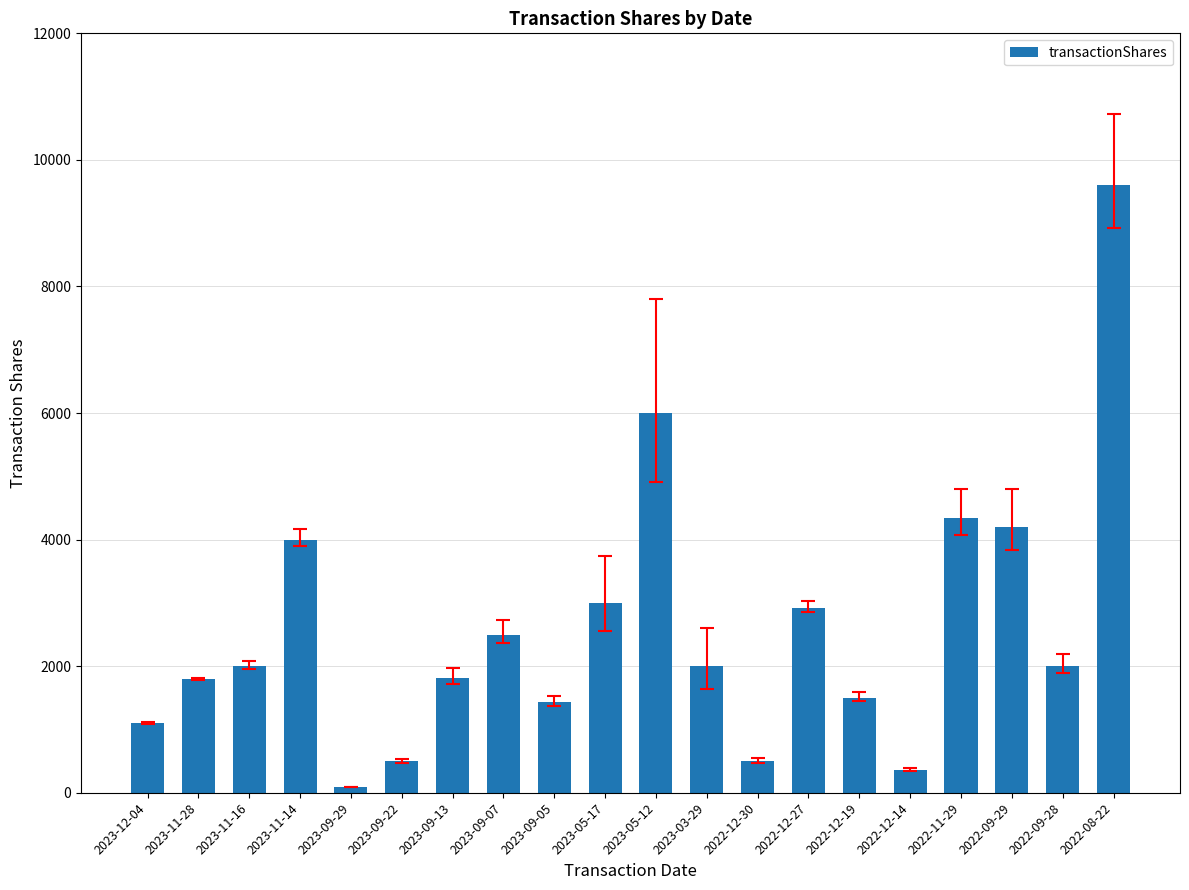

What is the maximum value shown in the chart?

9598